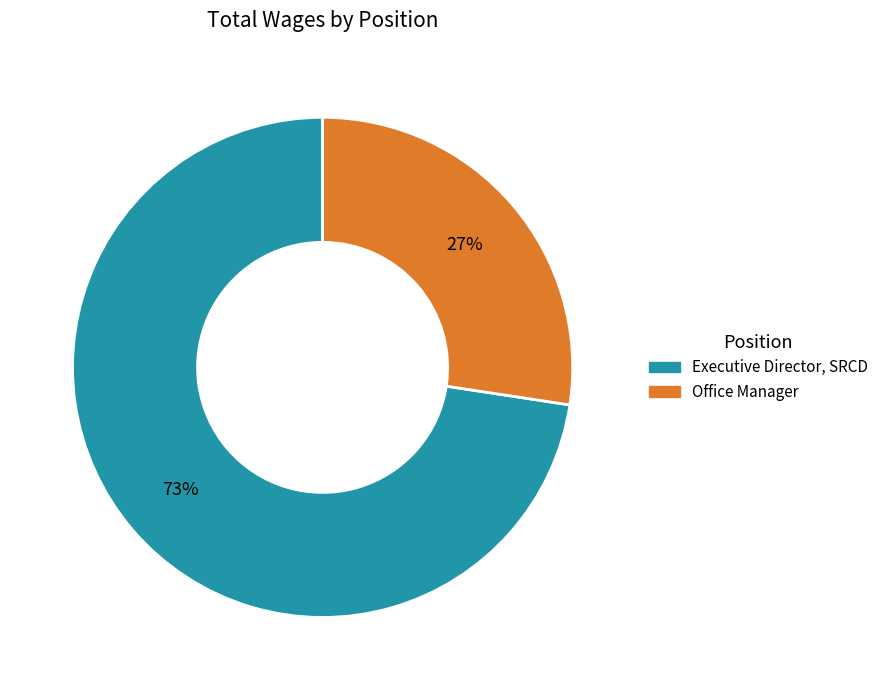

Which category has the smallest portion of the pie?

Office Manager